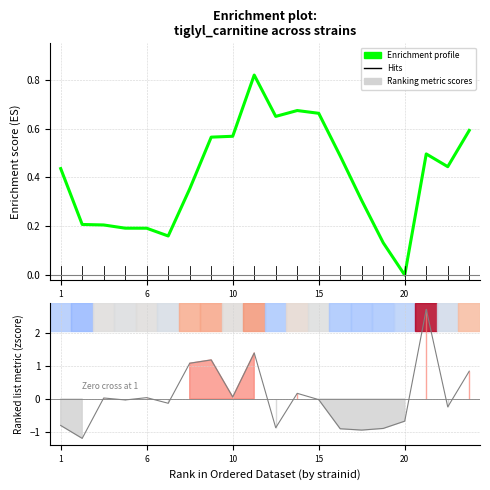

What is the sum of all values?

8.1